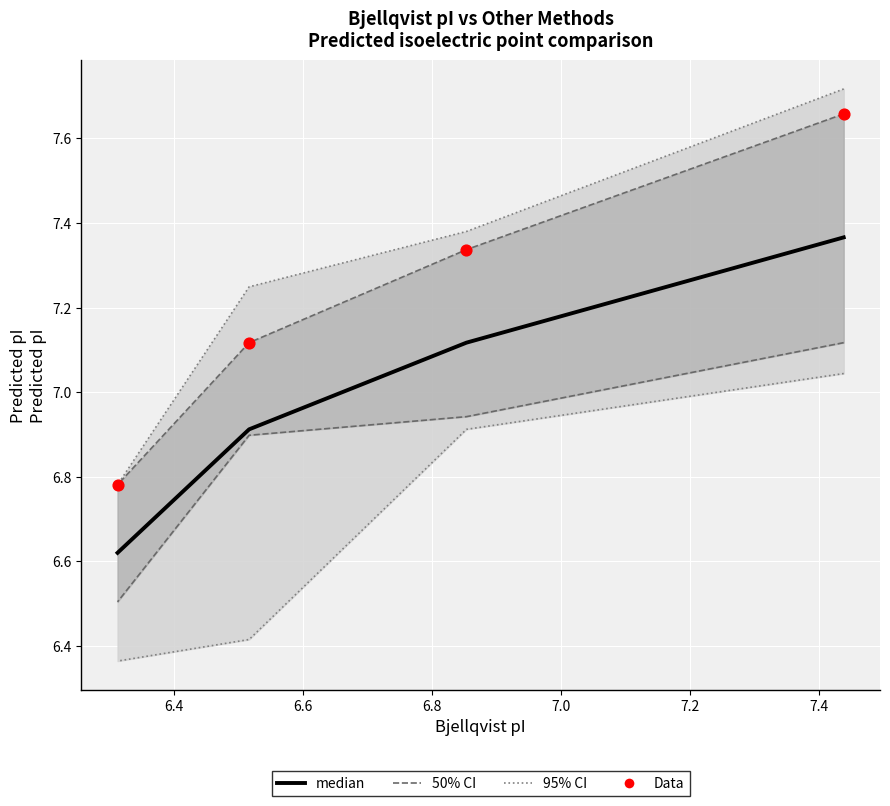

What is the total value across all series at 6.4?

29.2